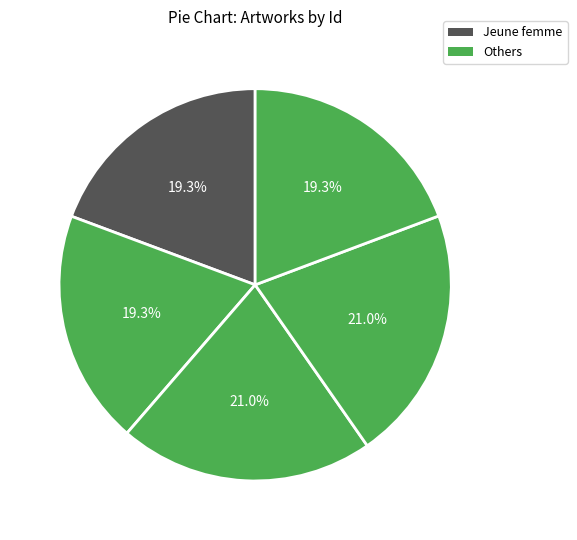

Is there a majority slice in this chart?

No